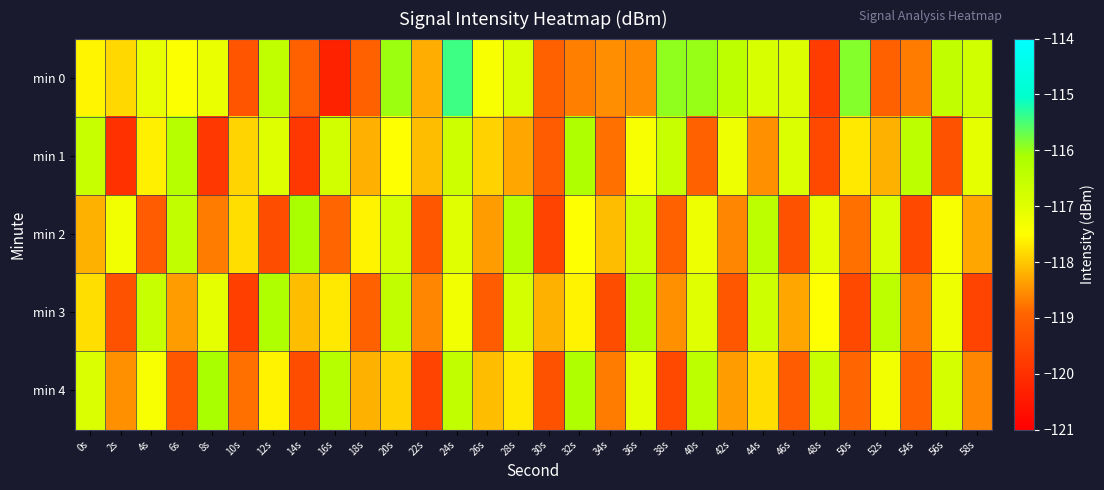

Rank the series by their maximum value, from lowest to highest.

min 1, min 3, min 2, min 4, min 0